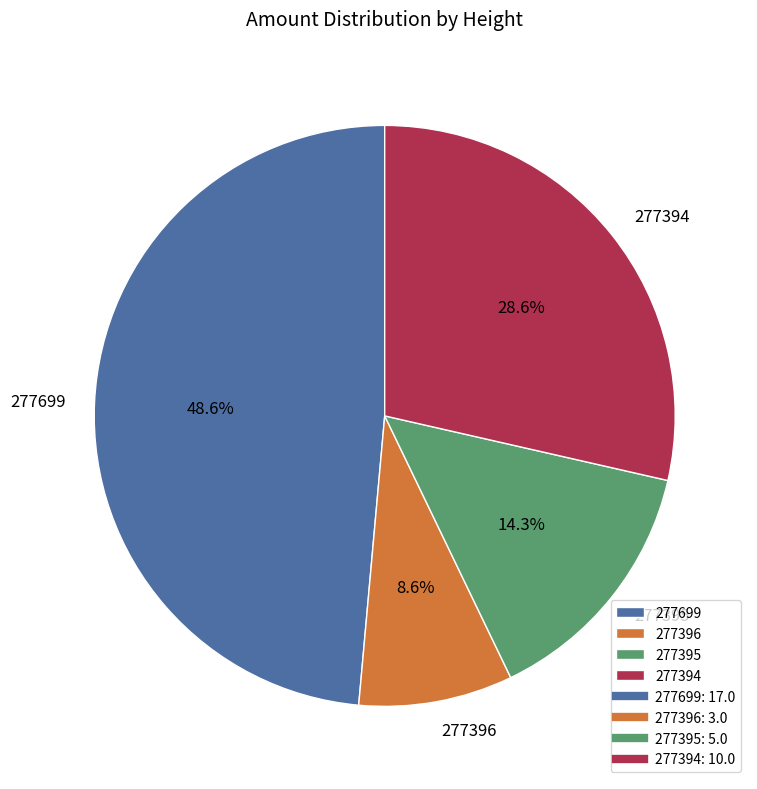

What is the smallest slice in the pie chart?

277396